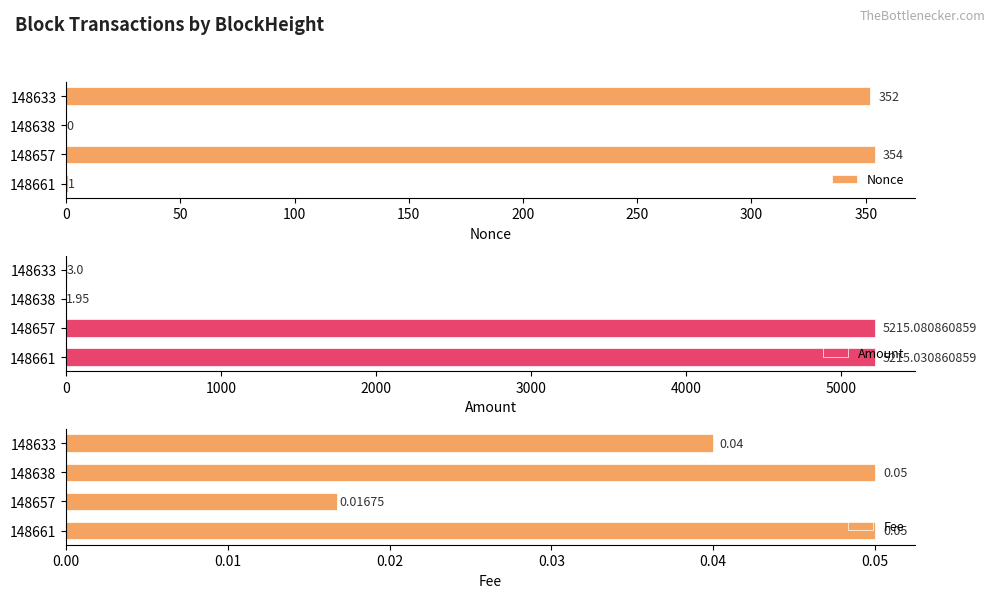

At which label is Nonce closest to 177?

148633